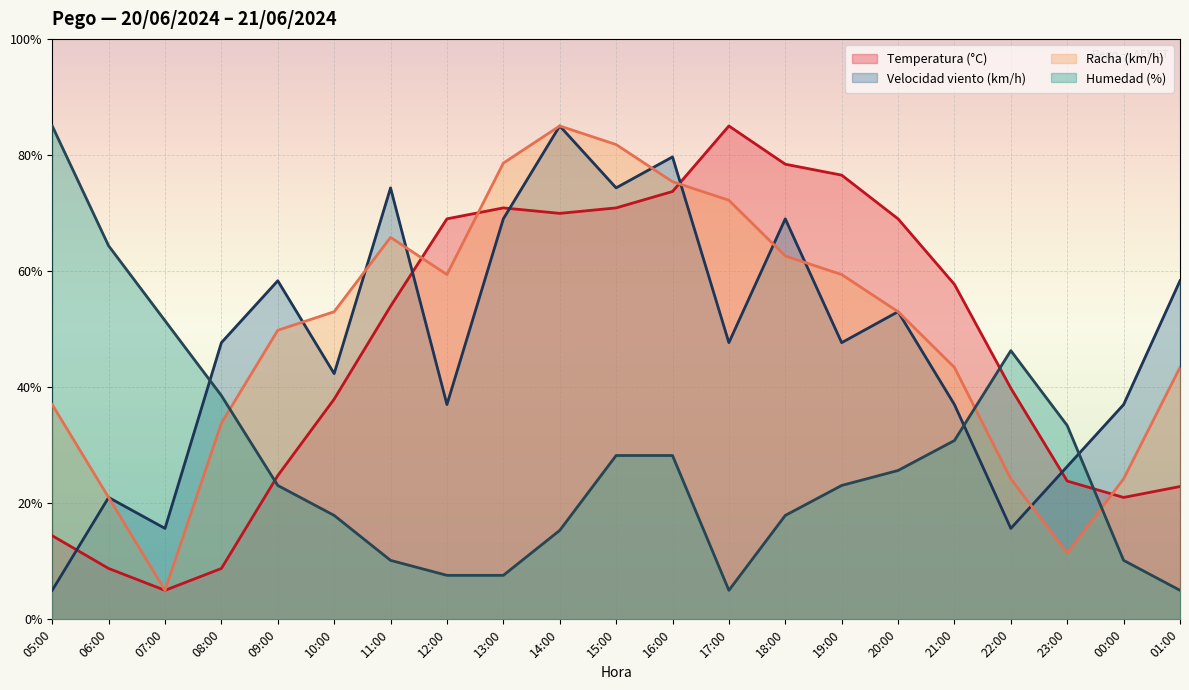

List the labels in order of Humedad (%) value, smallest first.

17:00, 01:00, 12:00, 13:00, 11:00, 00:00, 14:00, 10:00, 18:00, 09:00, 19:00, 20:00, 15:00, 16:00, 21:00, 23:00, 08:00, 22:00, 07:00, 06:00, 05:00